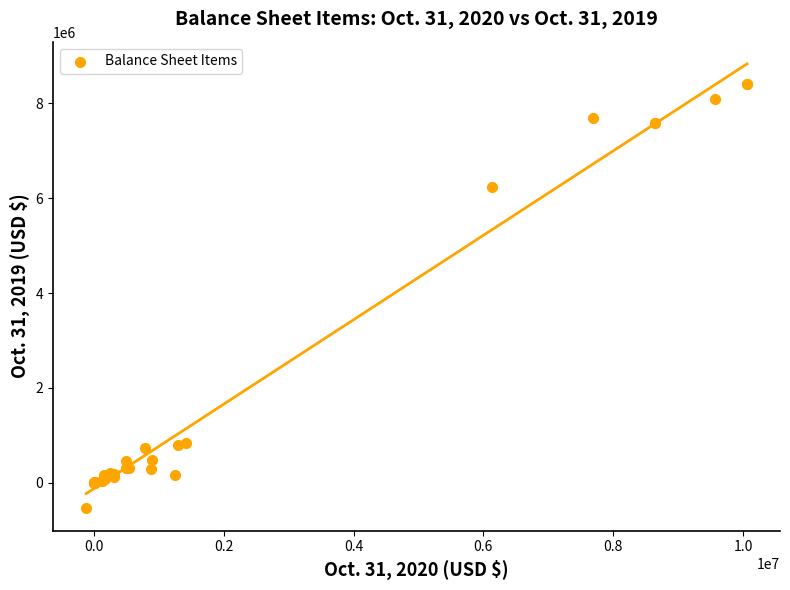

What Y value in the scatter plot is closest to 3935769?

6243029